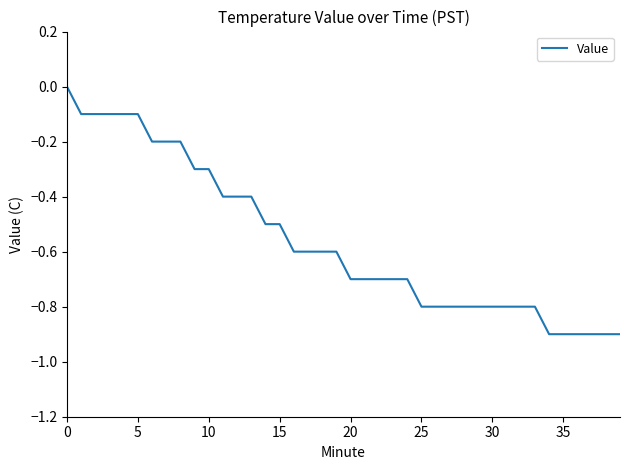

What is the difference between the maximum and minimum values?

0.9